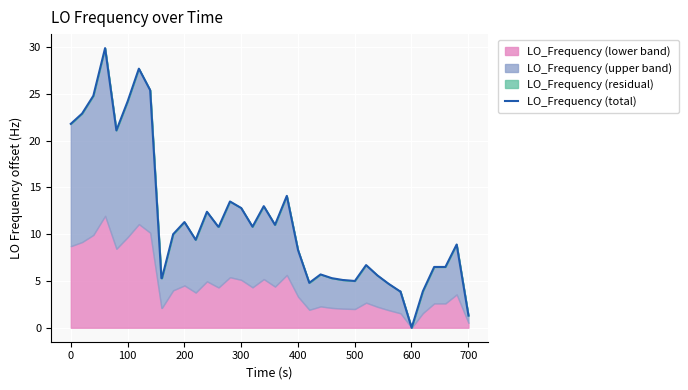

True or false: the data has more than 0 interior local peaks.

True